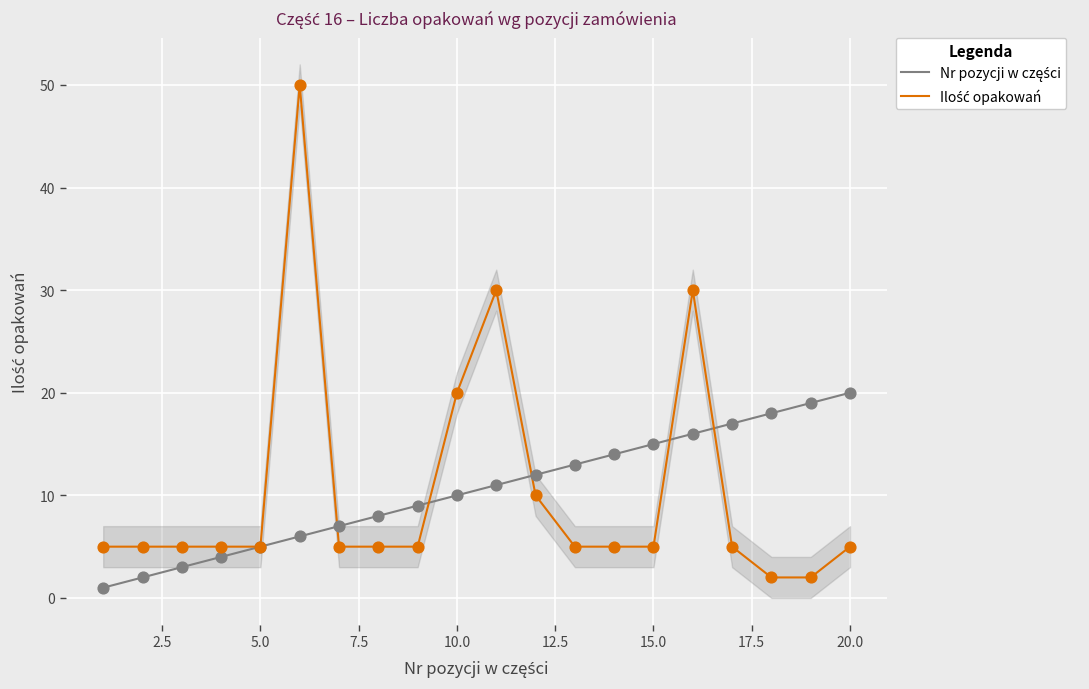

Which series reaches the maximum Y coordinate?

Ilość opakowań